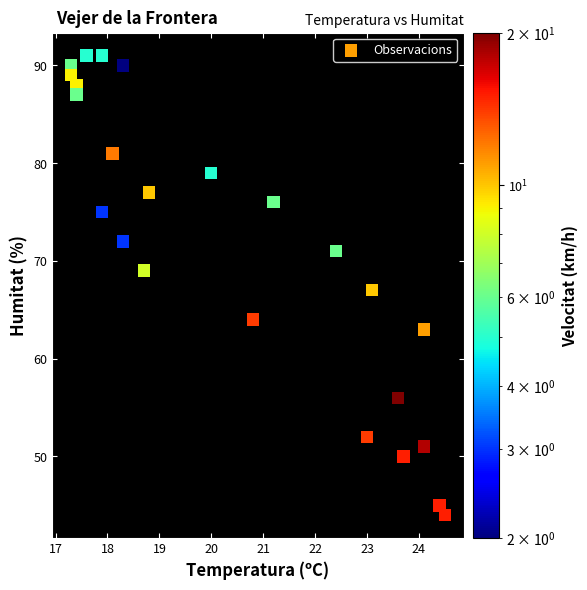

What is the range of Y values (max minus min)?

47